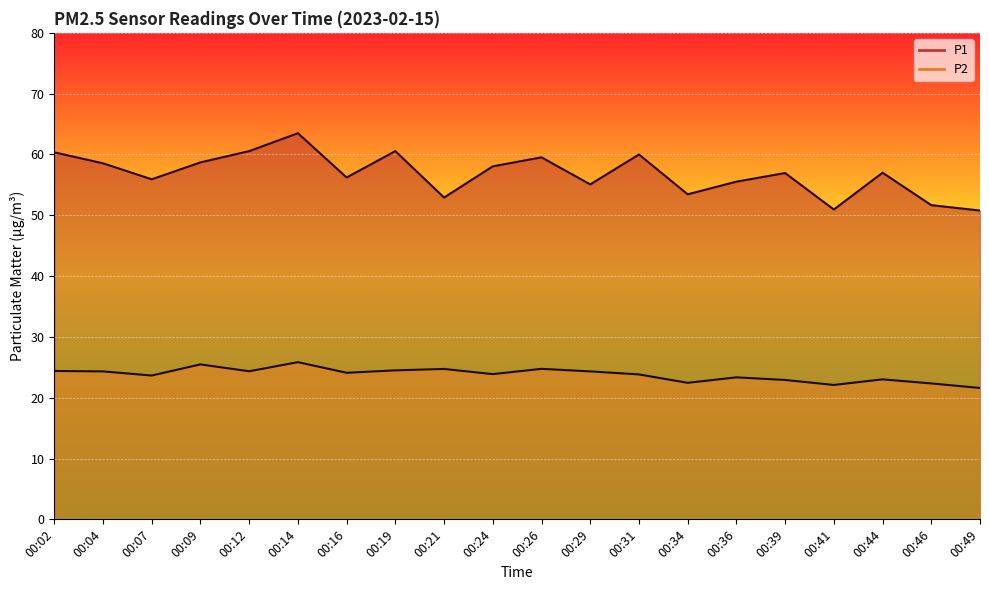

Rank the series by their maximum value, from highest to lowest.

P1, P2